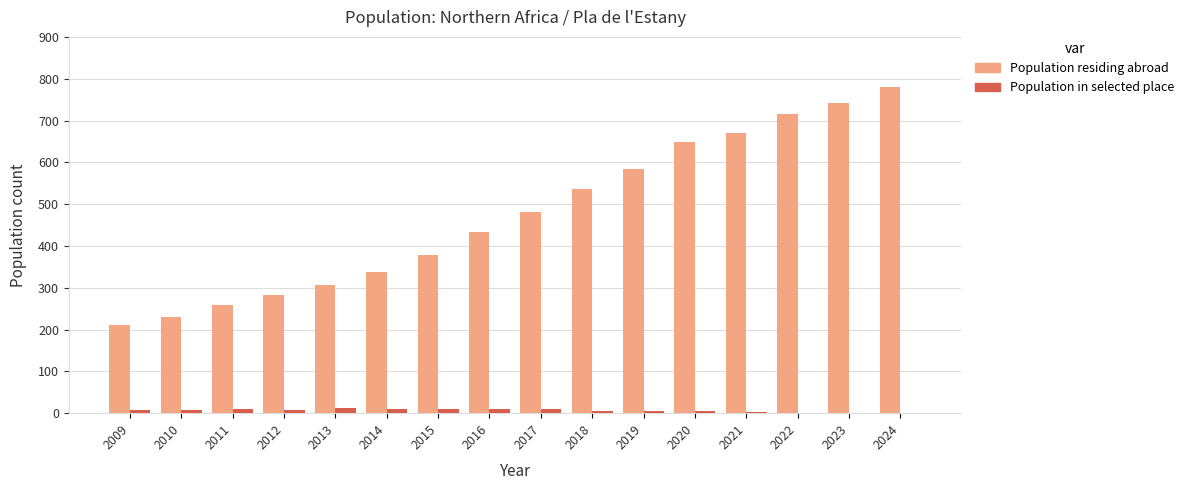

What are all the series names shown in the legend?

Population residing abroad, Population in selected place